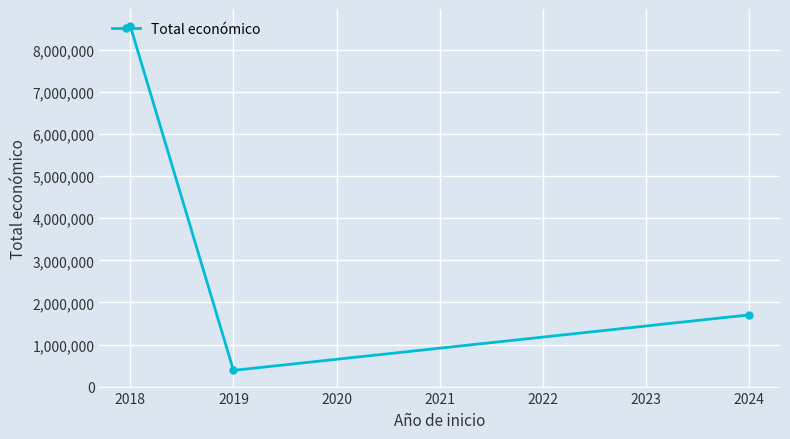

How many categories are shown in the chart?

3